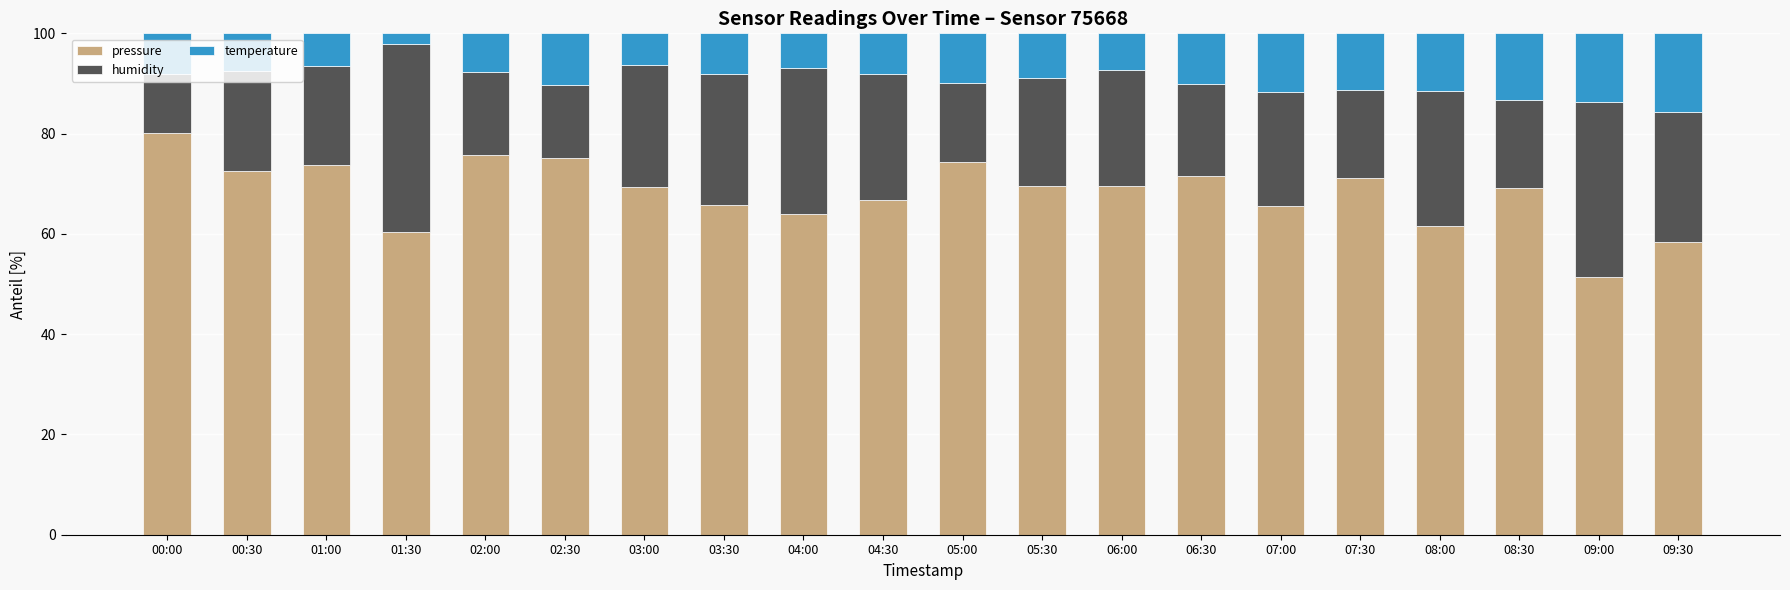

Where does the pressure series first go above 69?

00:00